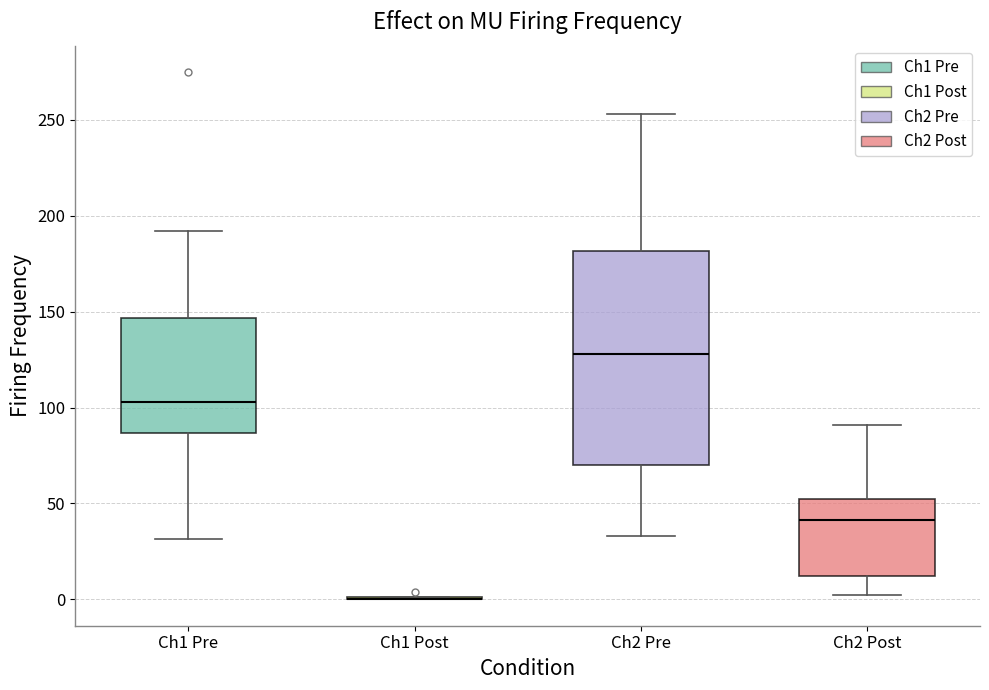

Reading left to right, transcribe this box plot: for each box, give where its median line is, the range the box spans, and where its two whiskers end, as read against the y-axis. The values are not printed on the chart, so give them approximately, as read against the axis.

Ch1 Pre: median 105, box 85 to 145, whiskers 30 to 190
Ch1 Post: box collapsed to a line at 0, whiskers 0 to 0
Ch2 Pre: median 130, box 70 to 180, whiskers 35 to 255
Ch2 Post: median 40, box 10 to 50, whiskers 0 to 90